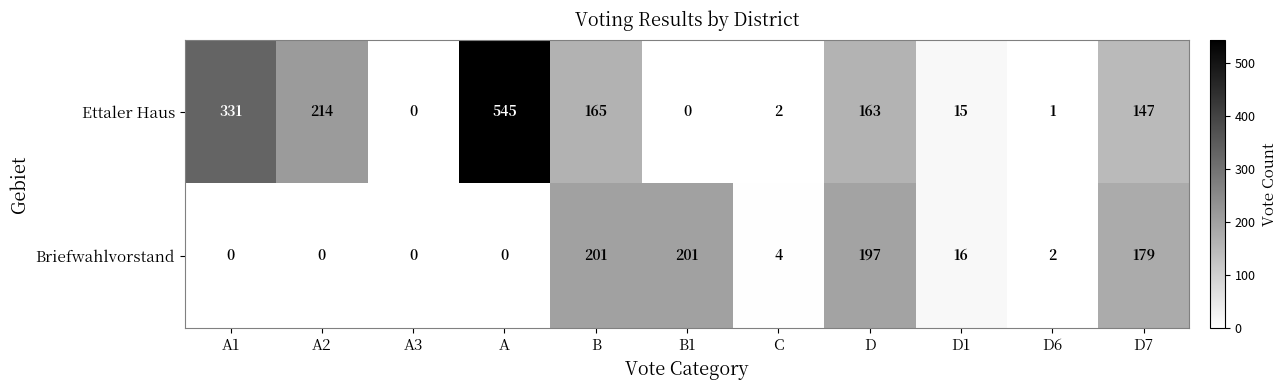

What is the sum of all Ettaler Haus values?

1583